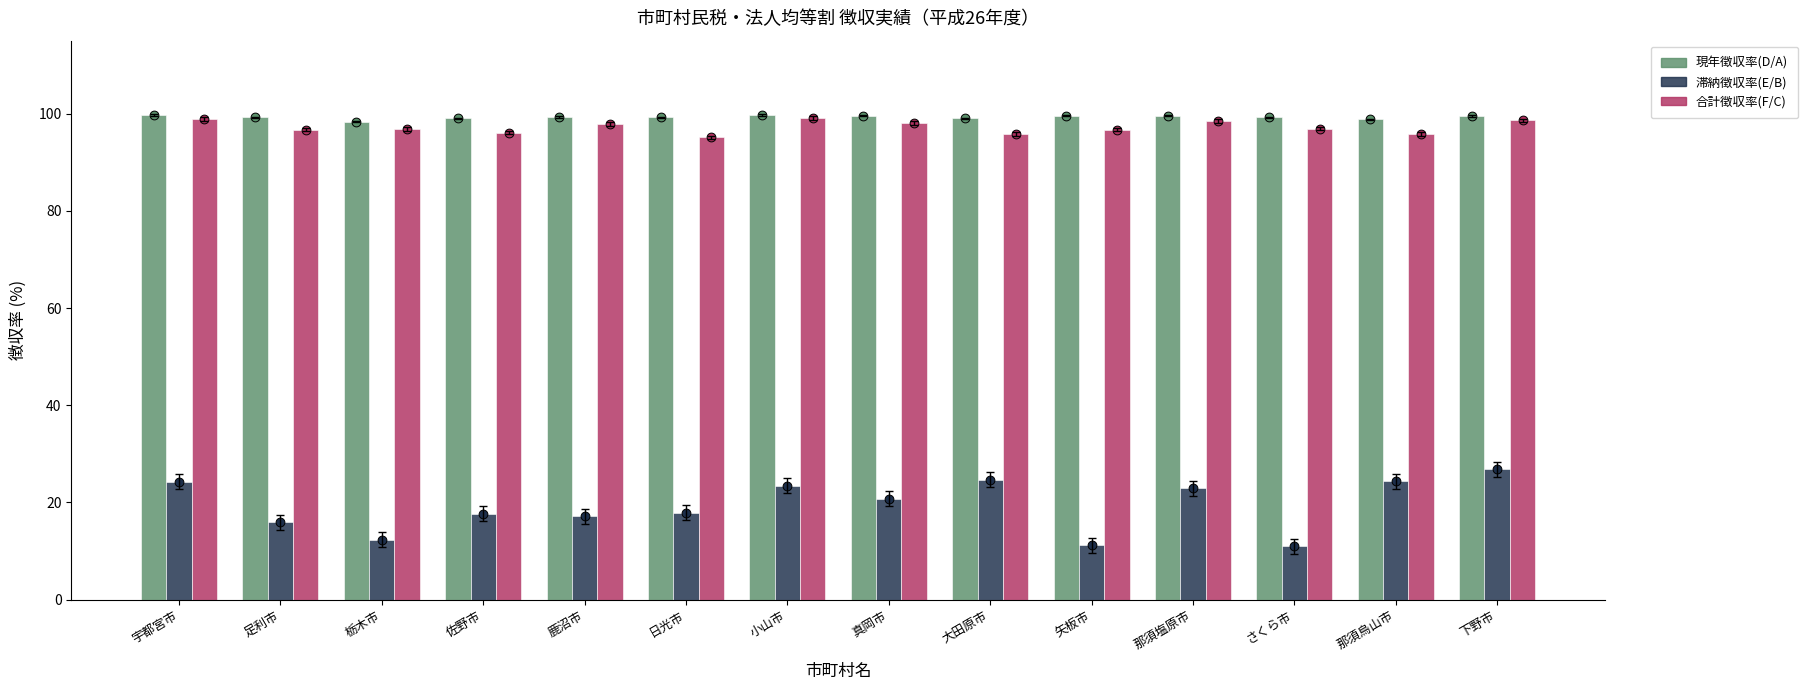

At how many categories does at least one series exceed 30?

14